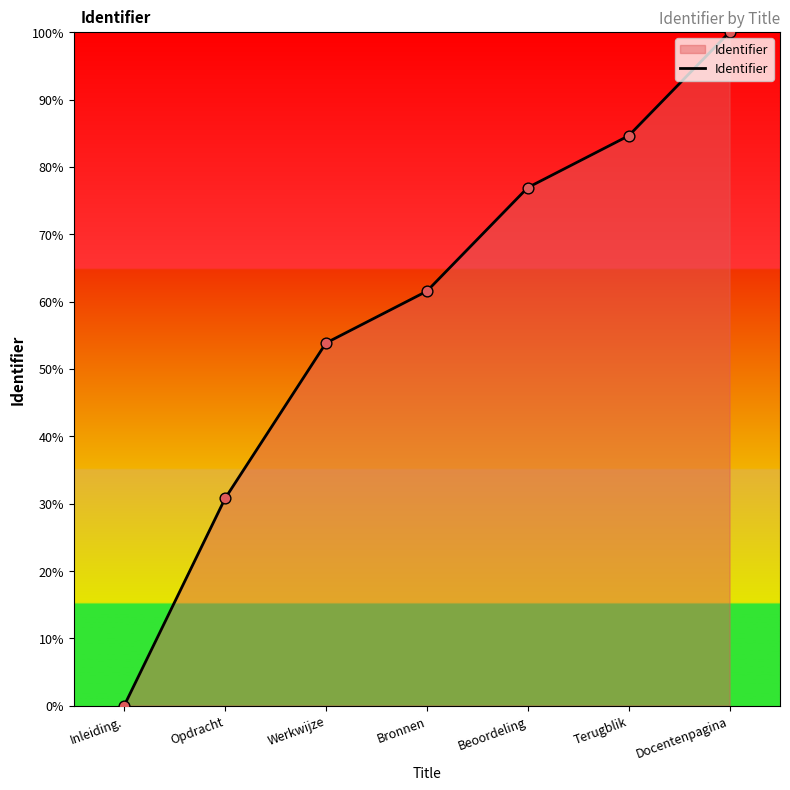

What is the change in value from Bronnen to Docentenpagina?

+38.5